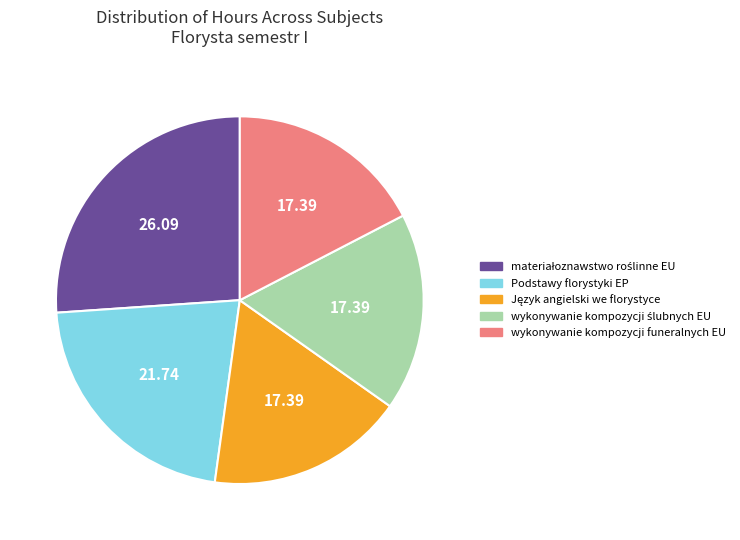

Is it true that wykonywanie kompozycji funeralnych EU is 30% of the pie?

False